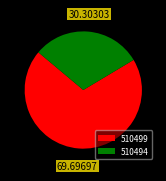

Rank the categories by value from lowest to highest.

510494, 510499